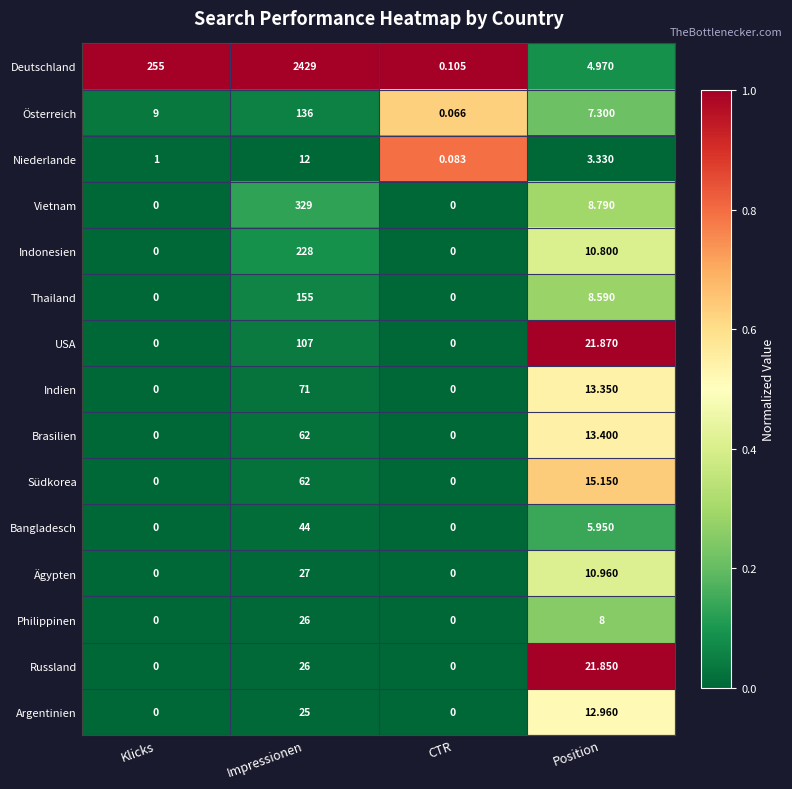

Which series has the widest spread of values?

Deutschland